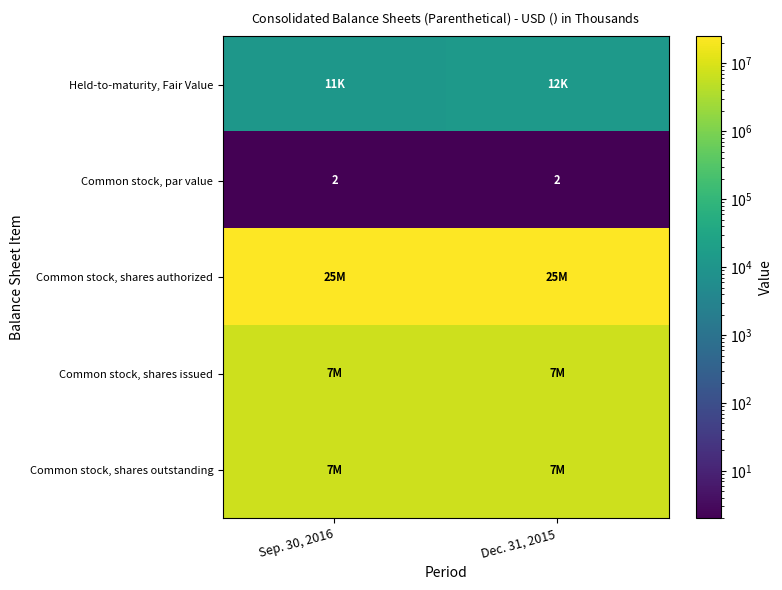

What is the difference between the highest and lowest values at Dec. 31, 2015?

24999998